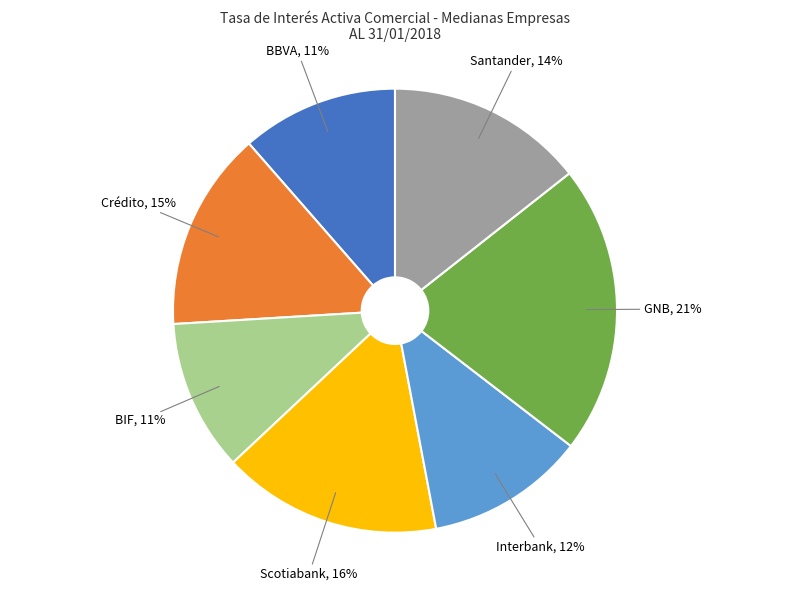

To the nearest percent, what is the difference between the largest and smallest slice percentages?

10%